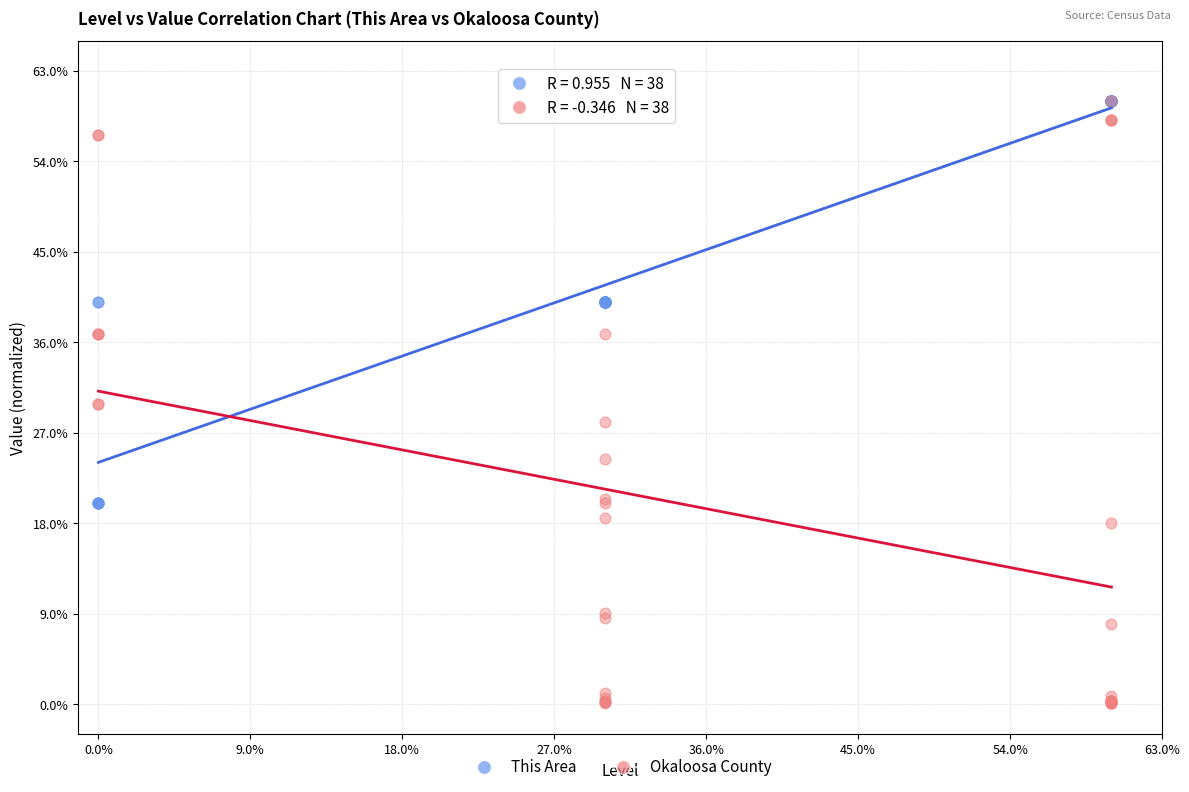

Which series has the largest Y range (max minus min)?

Okaloosa County